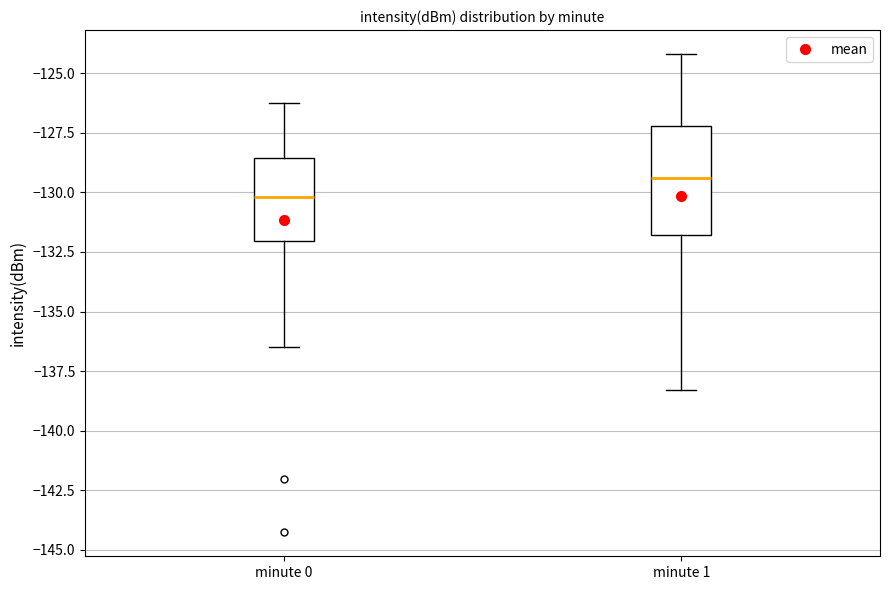

Where does the upper whisker of the box for minute 0 end on the y-axis? The values are not printed on the chart, so give them approximately, as read against the axis.

-126.5